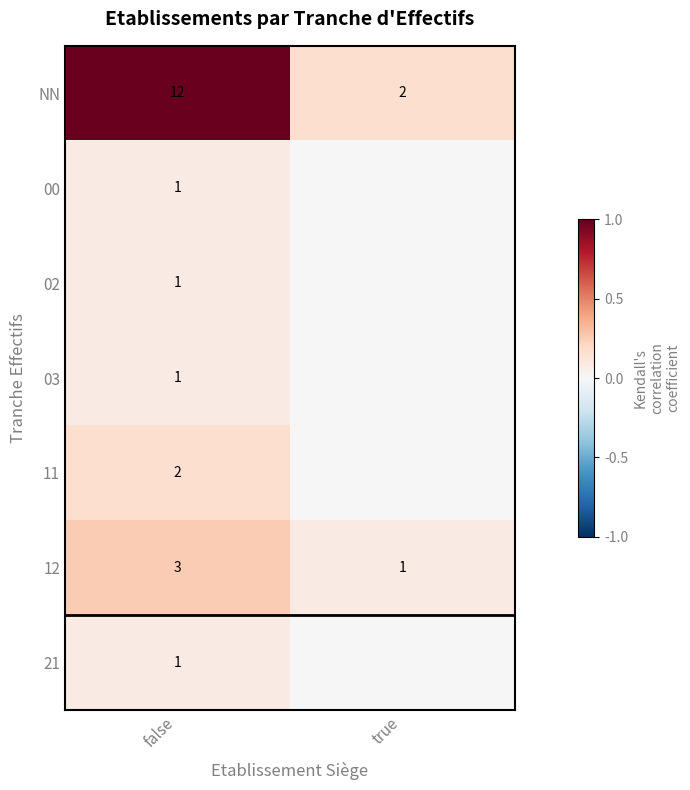

Is the value of 02 at false greater than the value of 11 at false?

No